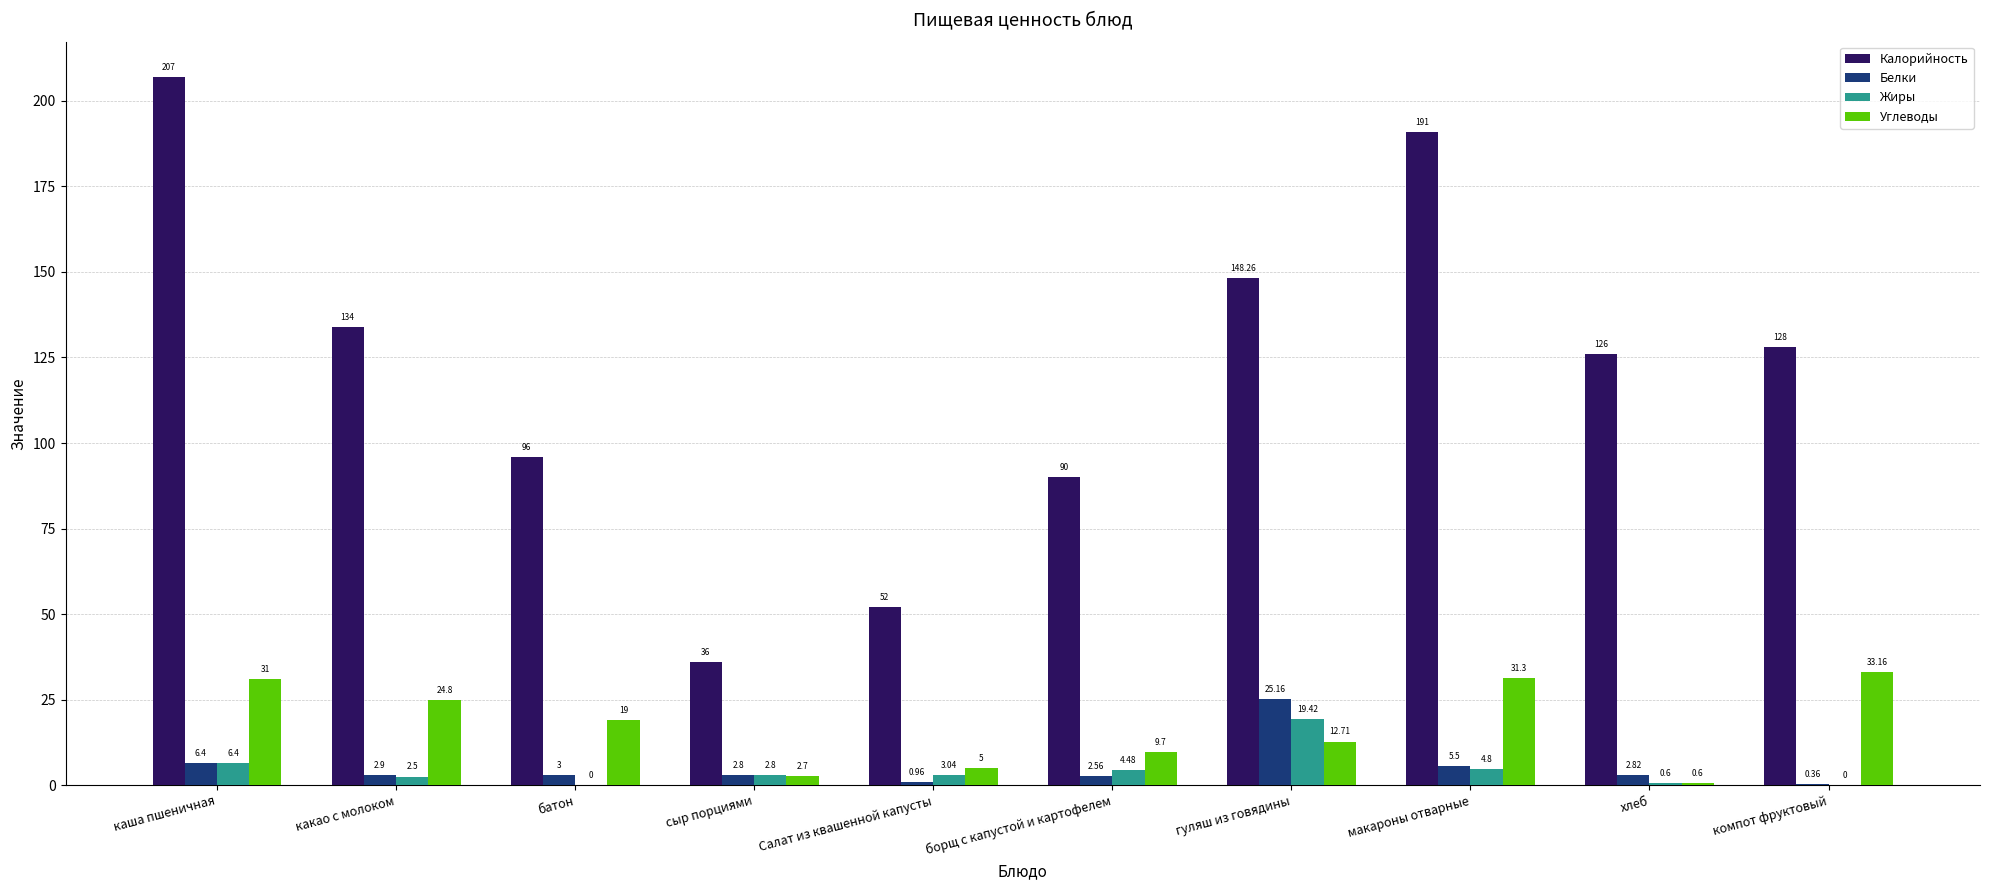

Which category has the highest value in the Жиры series?

гуляш из говядины